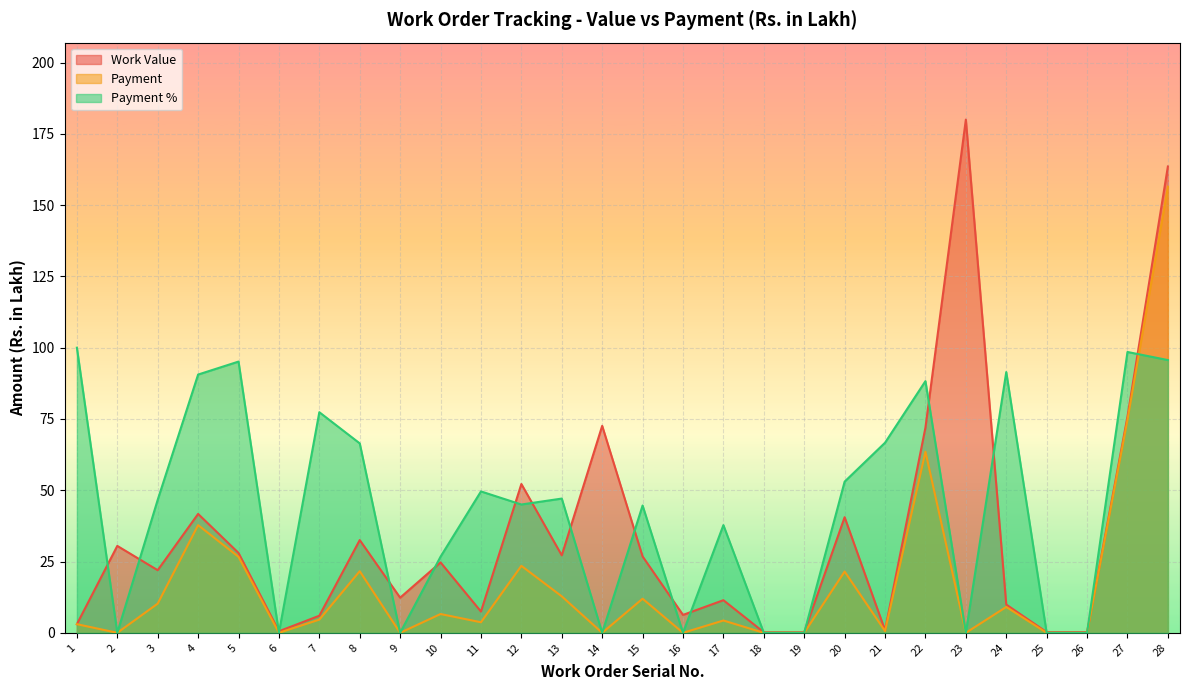

True or false: Payment and Work Value intersect in this chart.

False